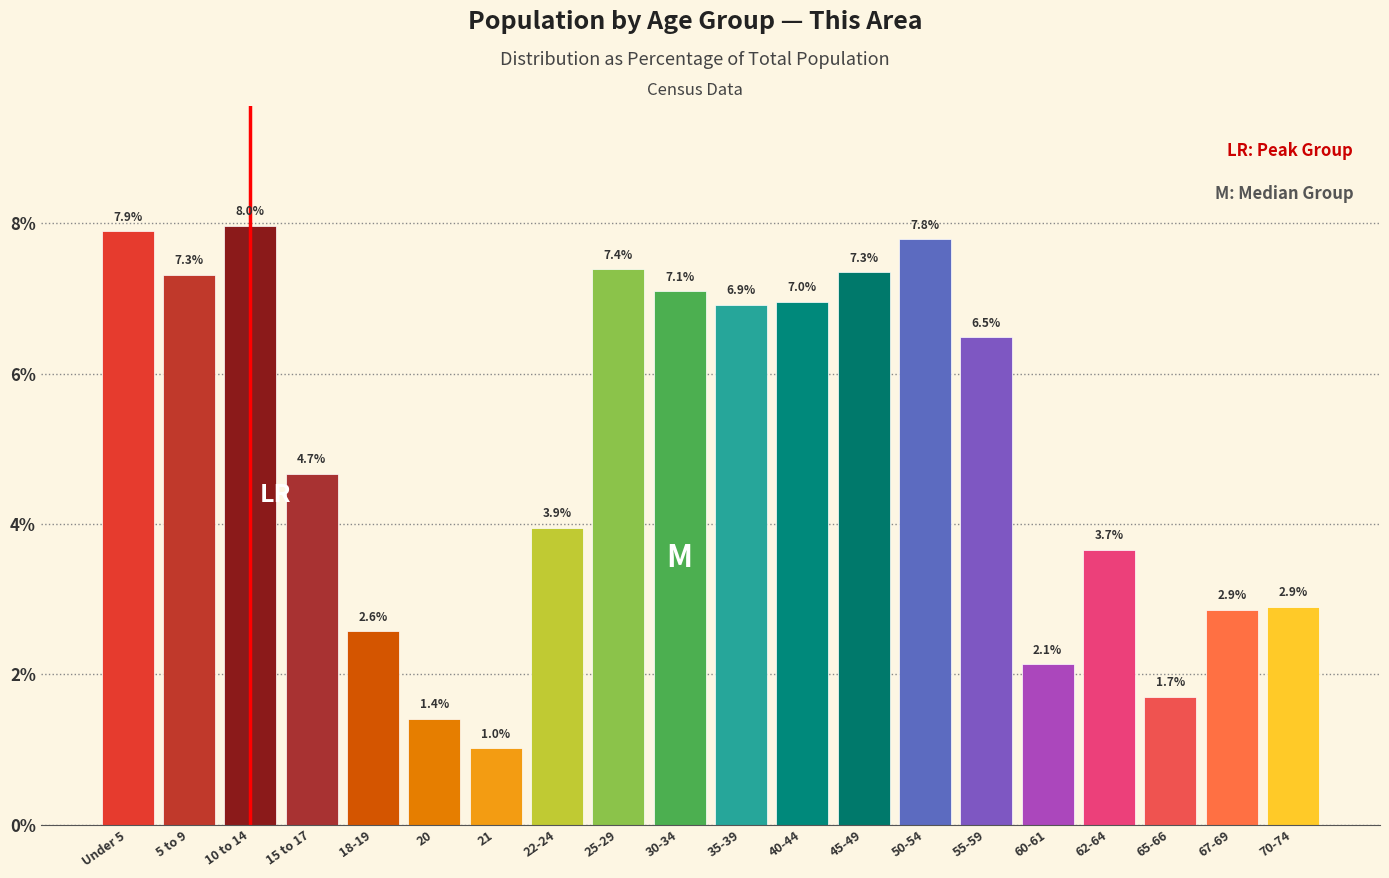

Reading left to right, extract all data points from this chart.

Under 5=7.9	5 to 9=7.3	10 to 14=8.0	15 to 17=4.7	18-19=2.6	20=1.4	21=1.0	22-24=3.9	25-29=7.4	30-34=7.1	35-39=6.9	40-44=7.0	45-49=7.3	50-54=7.8	55-59=6.5	60-61=2.1	62-64=3.7	65-66=1.7	67-69=2.9	70-74=2.9